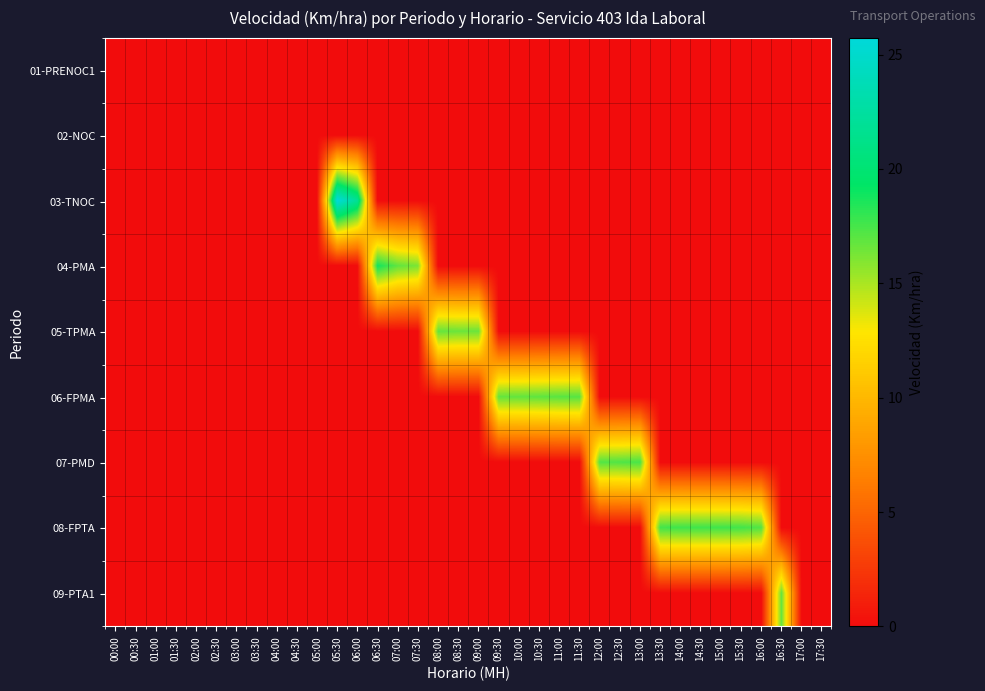

At which category is the sum across all series the highest?

05:30